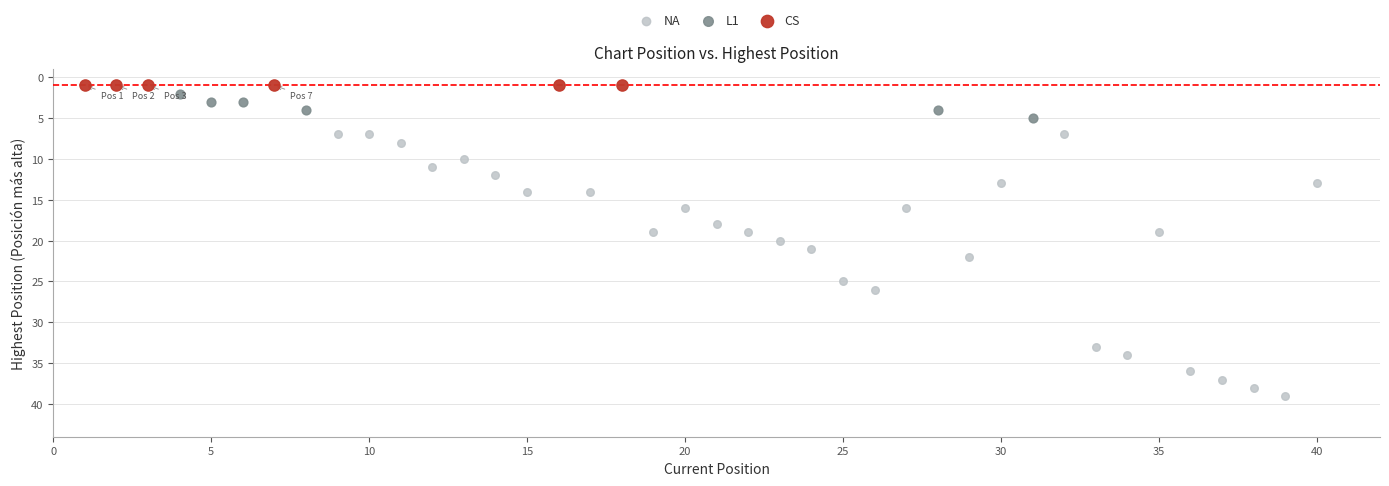

Which series reaches the maximum Y coordinate?

NA